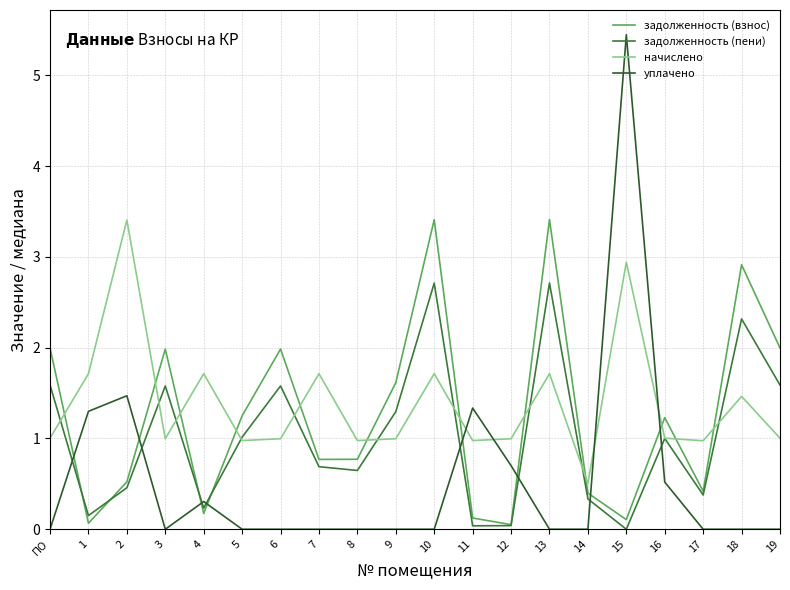

What position from the left is 10?

11